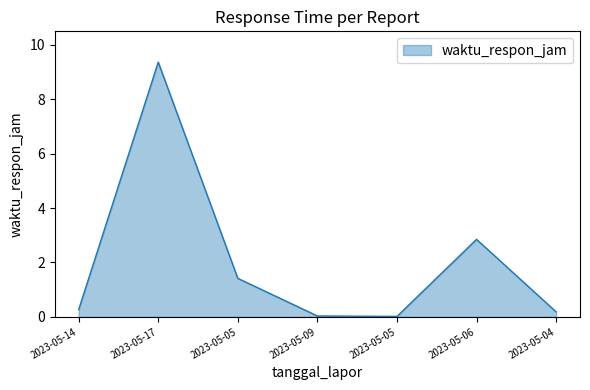

How many points are higher than both their immediate neighbors (excluding endpoints)?

2